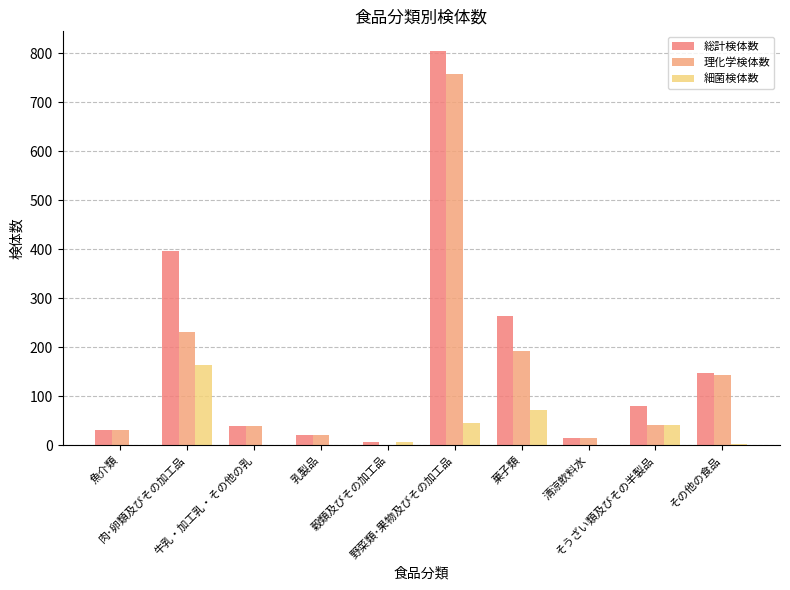

What is the label of the 6th bar from the left?

野菜類･果物及びその加工品